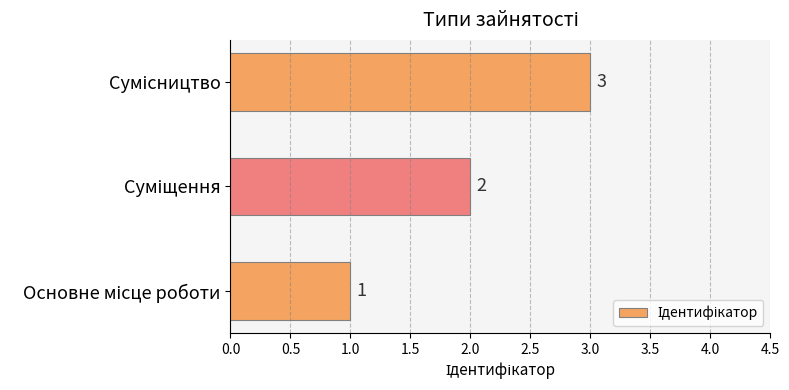

What is the average value?

2